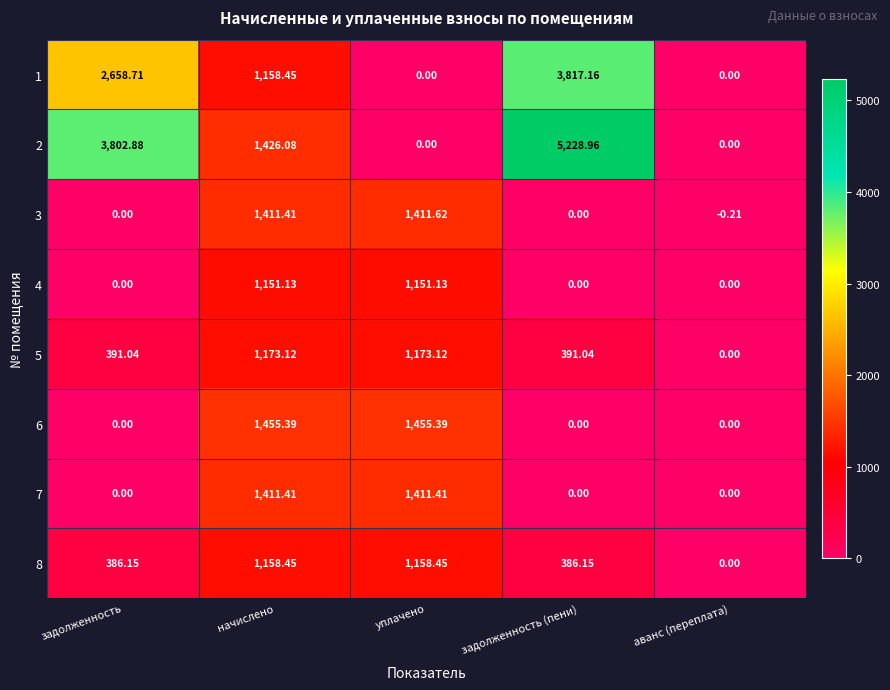

How many data points in 1 are above 1158?

3